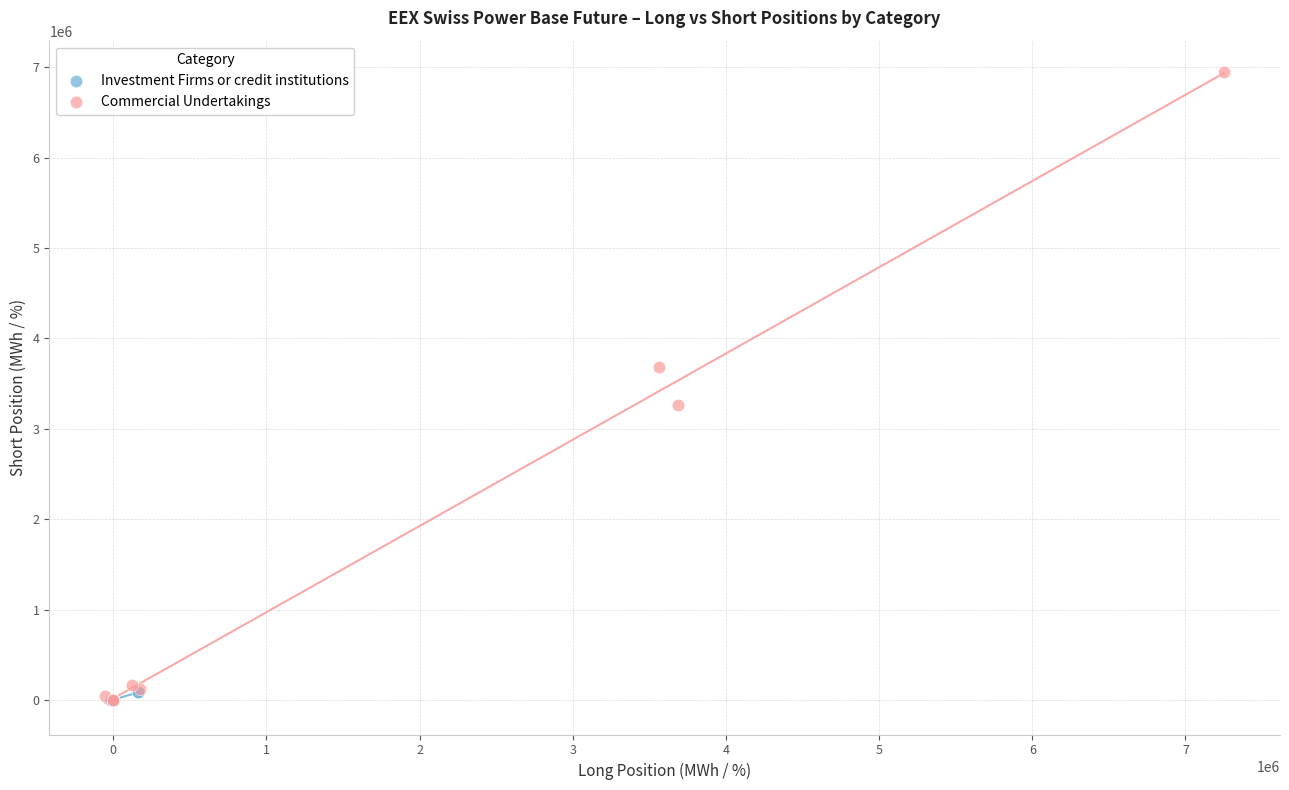

Which series reaches the maximum Y coordinate?

Commercial Undertakings